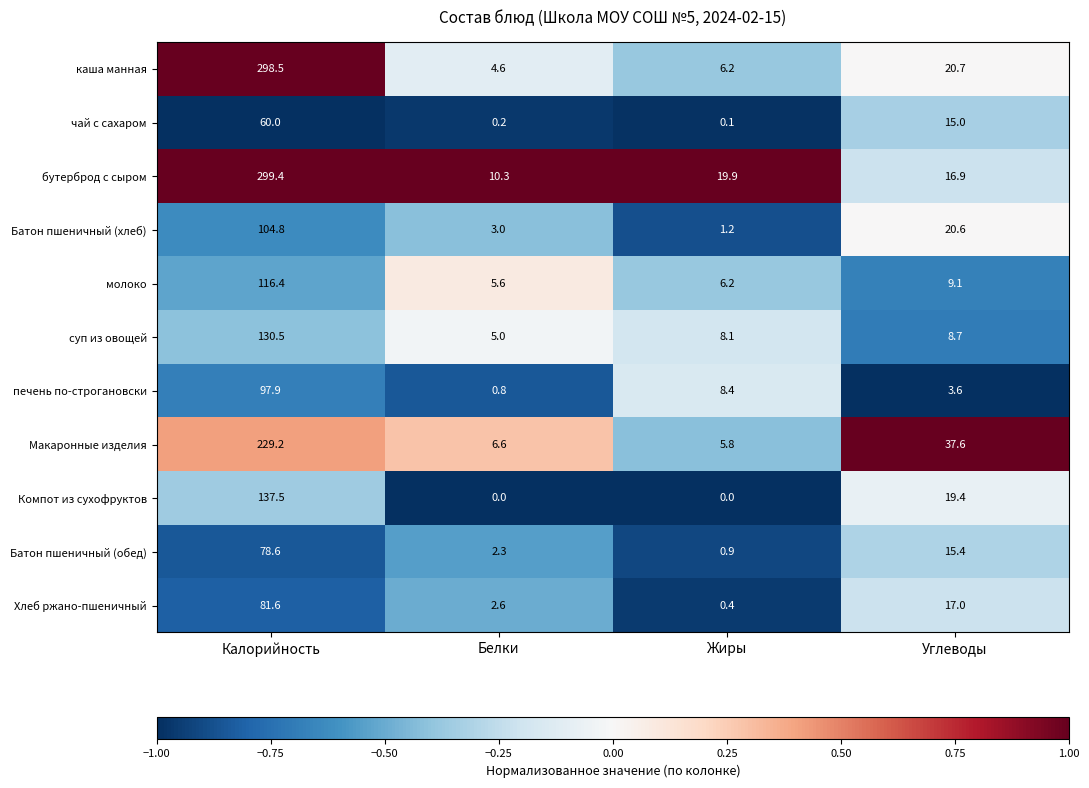

Which series has the largest range (max minus min)?

каша манная